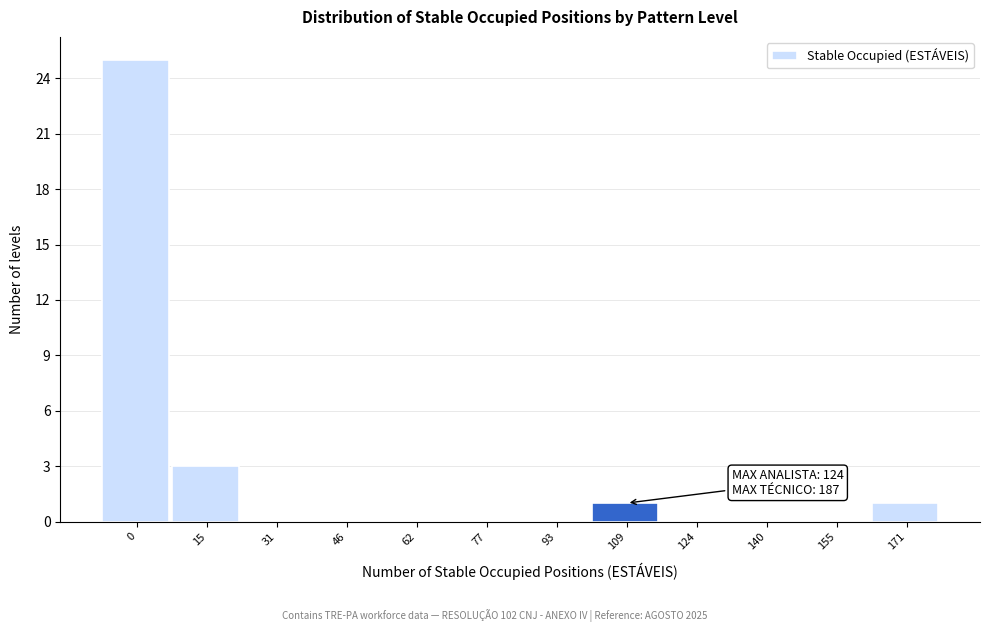

Reading right to left, list all the values displayed in this chart.

171=1	155=0	140=0	124=0	109=1	93=0	77=0	62=0	46=0	31=0	15=3	0=25